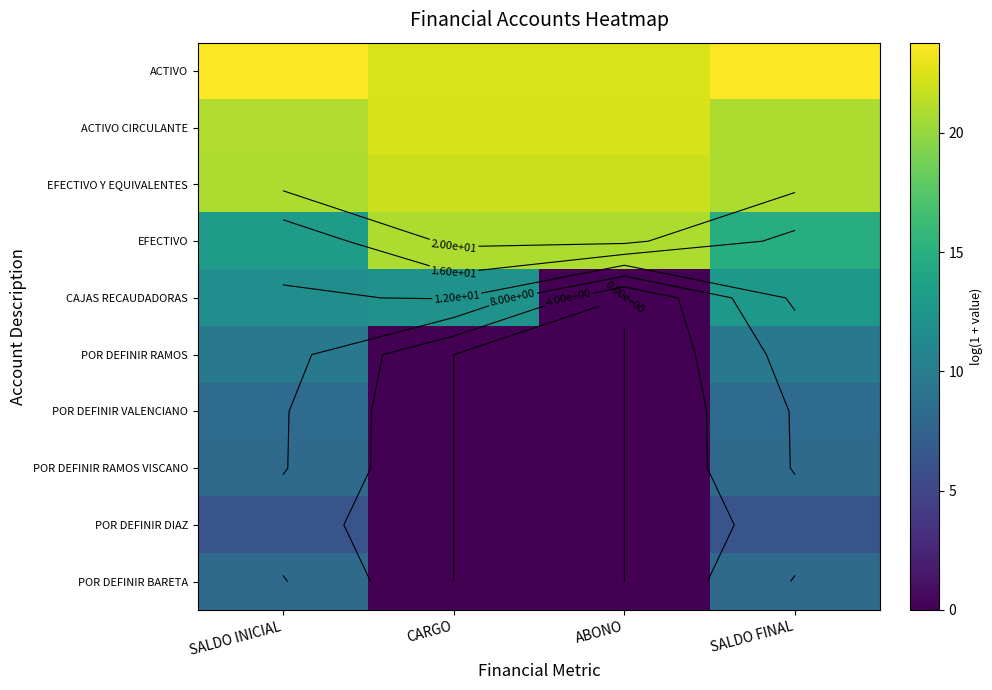

Rank the series by their maximum value, from highest to lowest.

ACTIVO, ACTIVO CIRCULANTE, EFECTIVO Y EQUIVALENTES, EFECTIVO, CAJAS RECAUDADORAS, POR DEFINIR RAMOS, POR DEFINIR VALENCIANO, POR DEFINIR RAMOS VISCANO, POR DEFINIR BARETA, POR DEFINIR DIAZ